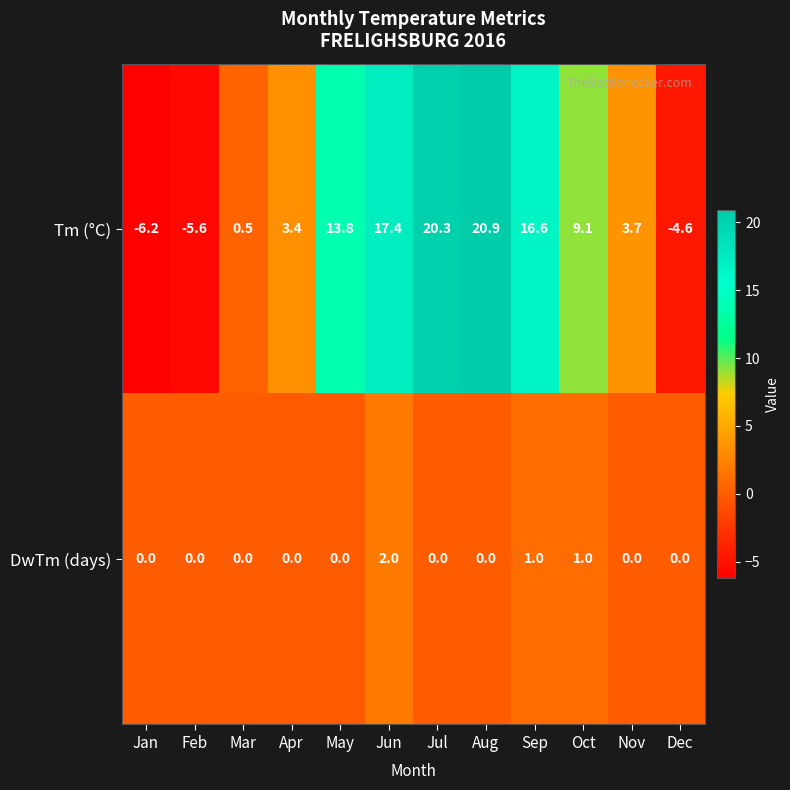

What is the difference between the maximum and minimum values in the DwTm (days) series?

2.0